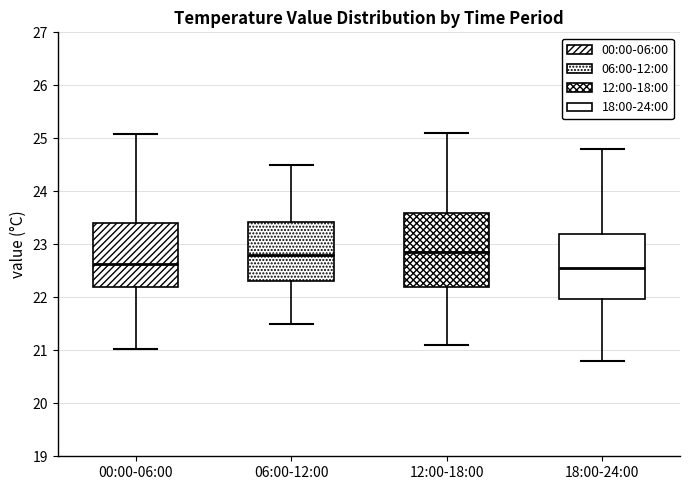

Reading left to right, read every box against the y-axis: the position of its median line, the range the box covers, and the ends of its whiskers. The values are not printed on the chart, so give them approximately, as read against the axis.

00:00-06:00: median 22.6, box 22.2 to 23.4, whiskers 21.0 to 25.1
06:00-12:00: median 22.8, box 22.3 to 23.4, whiskers 21.5 to 24.5
12:00-18:00: median 22.9, box 22.2 to 23.6, whiskers 21.1 to 25.1
18:00-24:00: median 22.6, box 22.0 to 23.2, whiskers 20.8 to 24.8